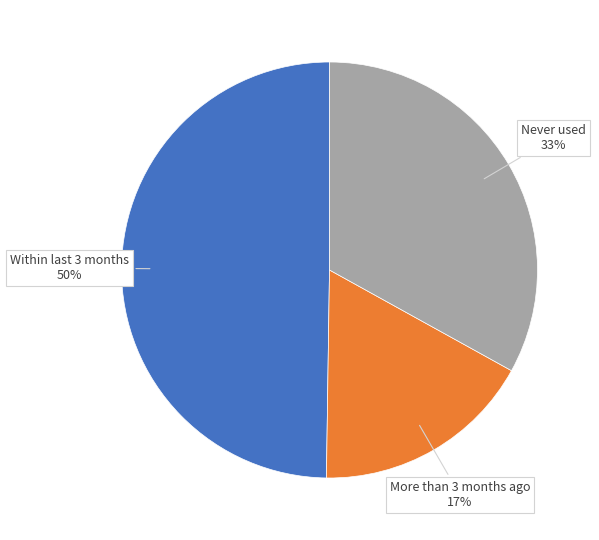

How many segments does this pie chart have?

3